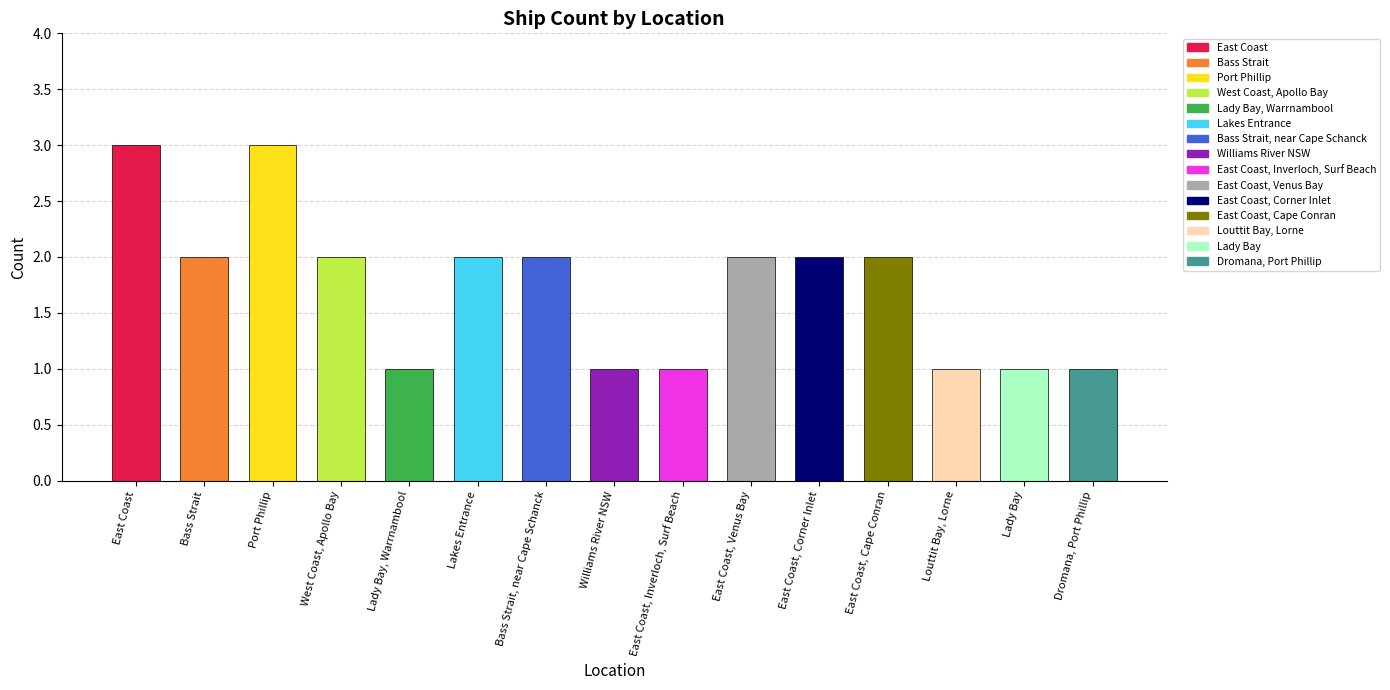

What position from the left is Lakes Entrance?

6